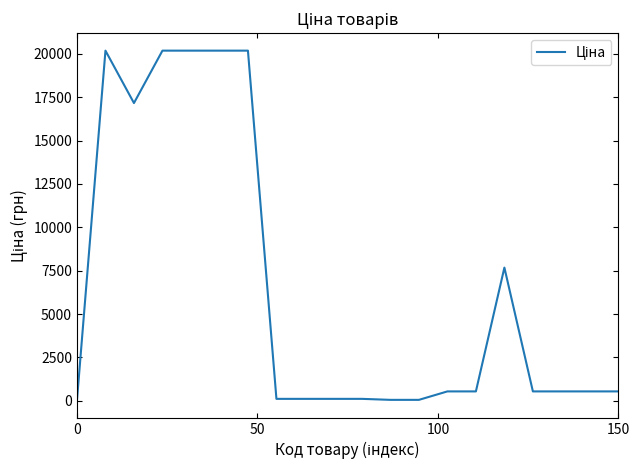

How many values exceed 544?

13